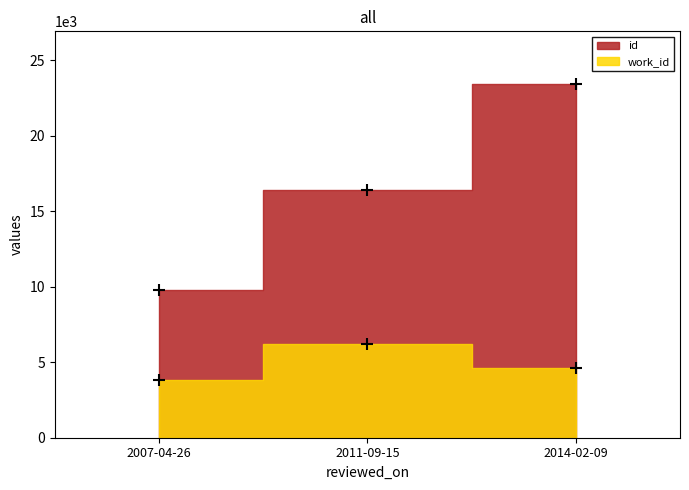

Rank the series at 2011-09-15 from highest to lowest value.

id, work_id